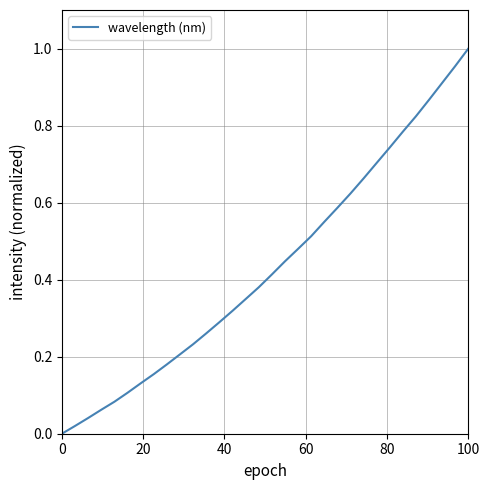

Is it true that the value at 0 is -0.3?

False